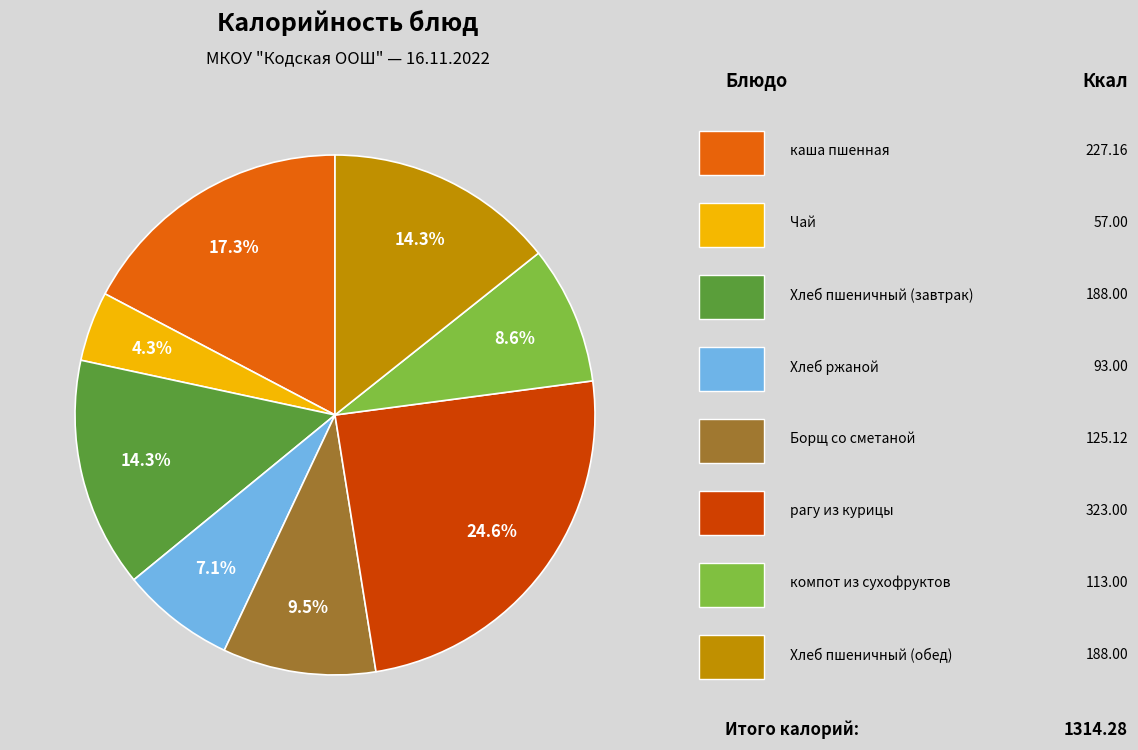

Does any single category account for the majority?

No